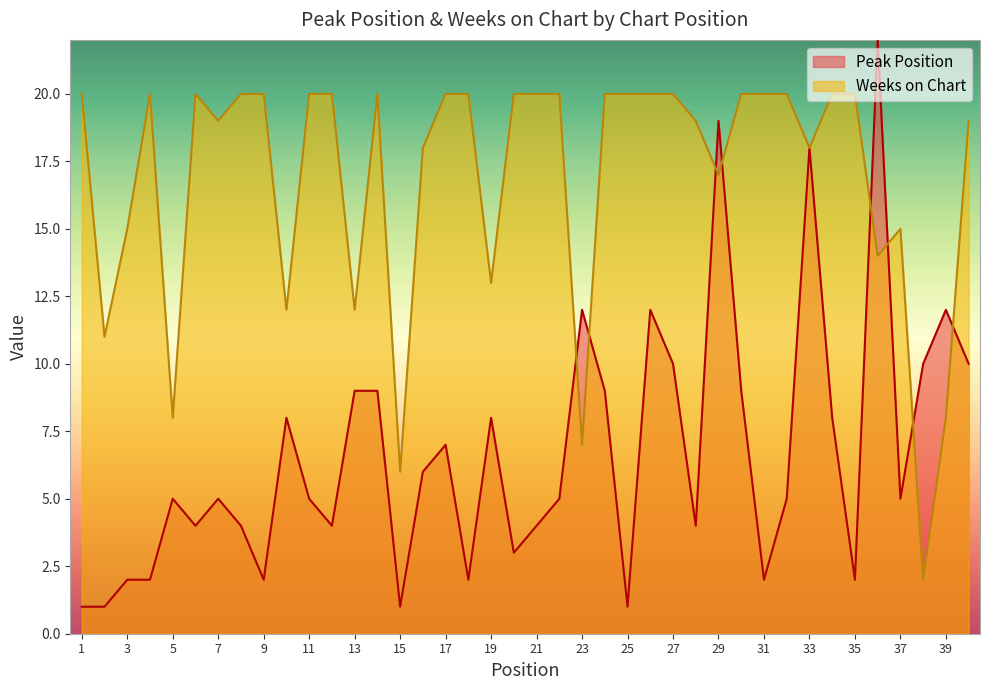

What is the approximate value of Weeks on Chart at 21?

20